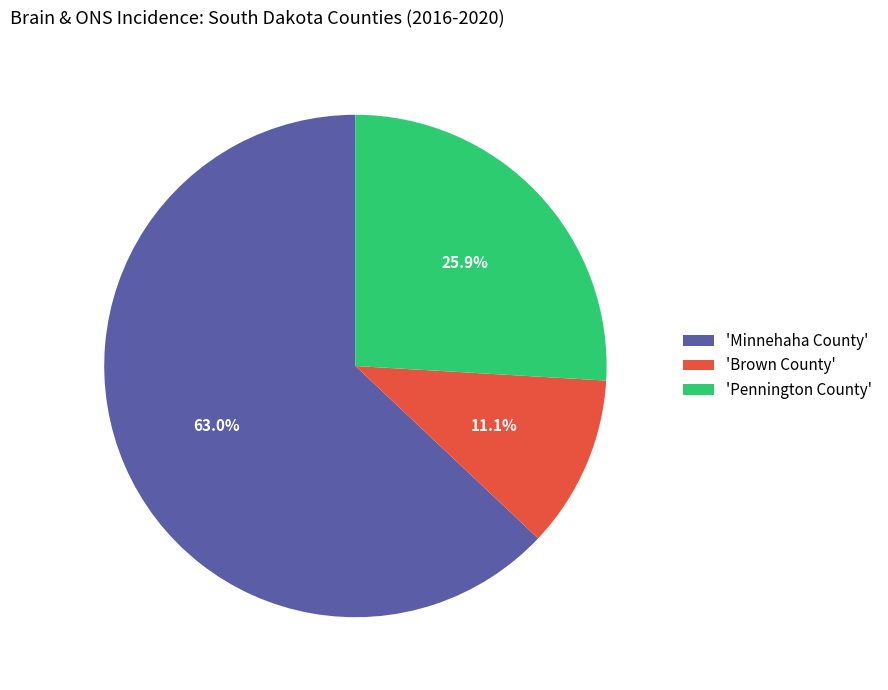

Count the number of slices in the pie.

3